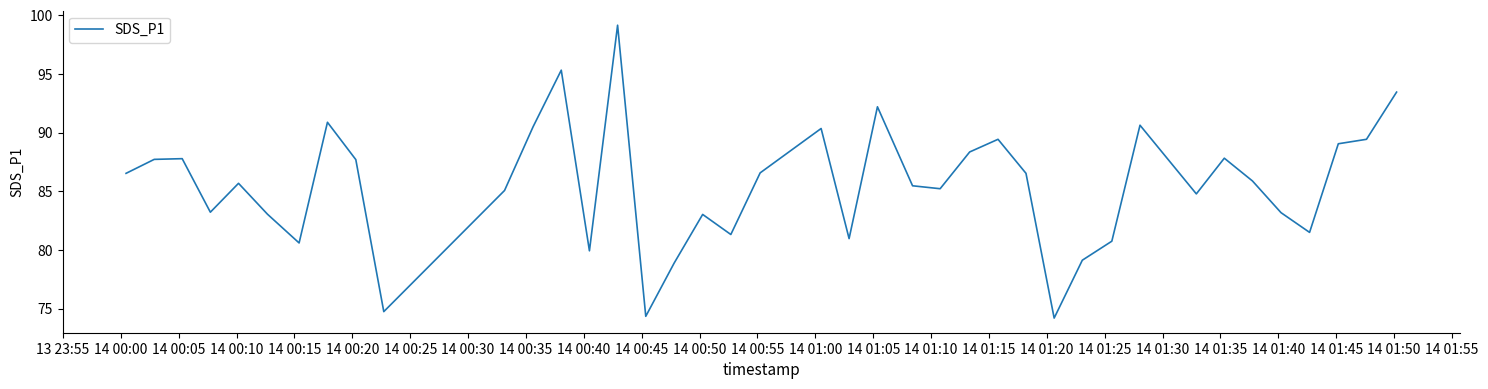

True or false: the data has more than 2 interior local peaks.

True